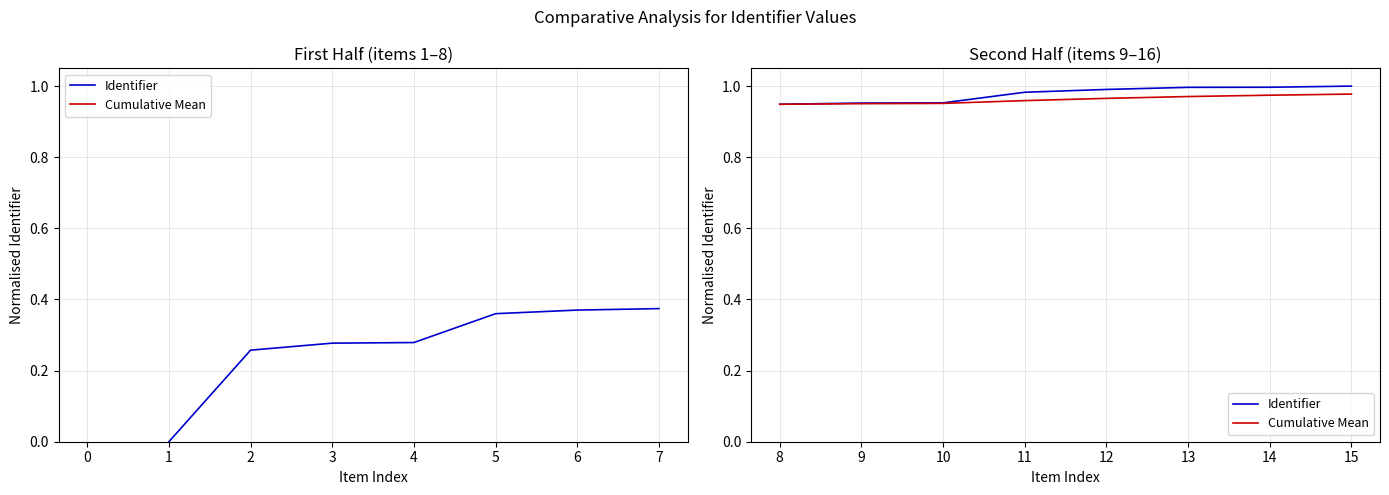

Between 10 and 14, which is larger?

14